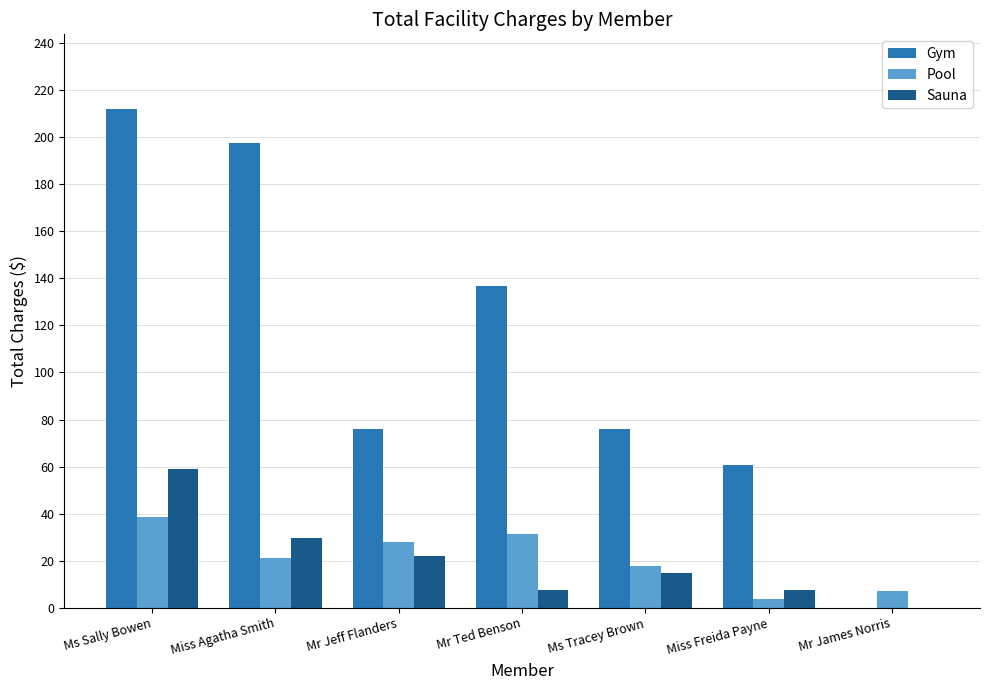

At which category does the chart reach its peak across all series?

Ms Sally Bowen